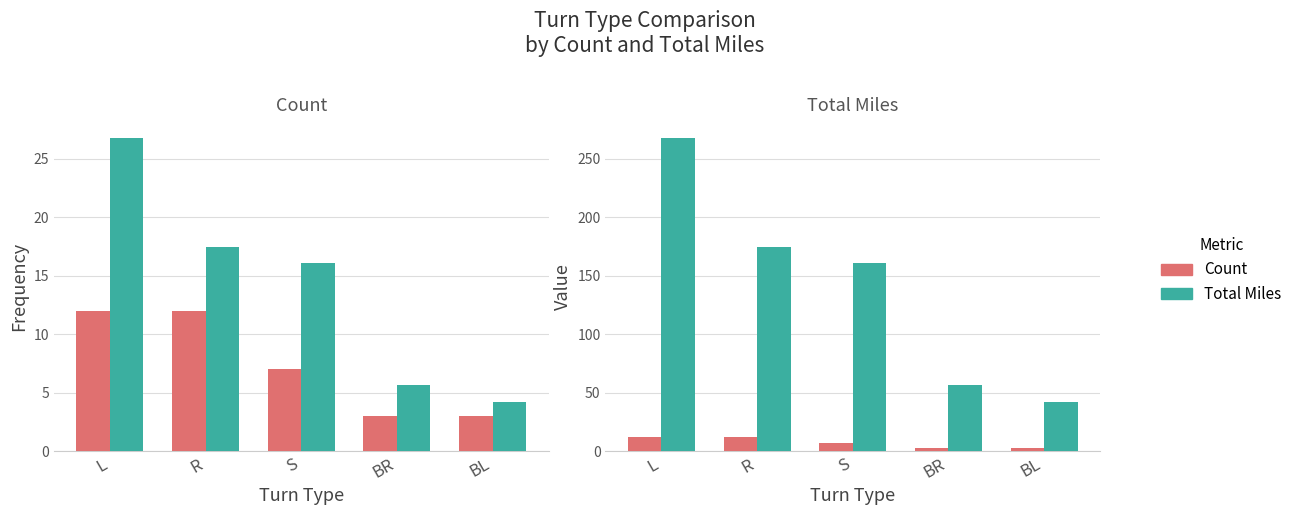

Between R and BL, which series saw the biggest shift?

Total Miles